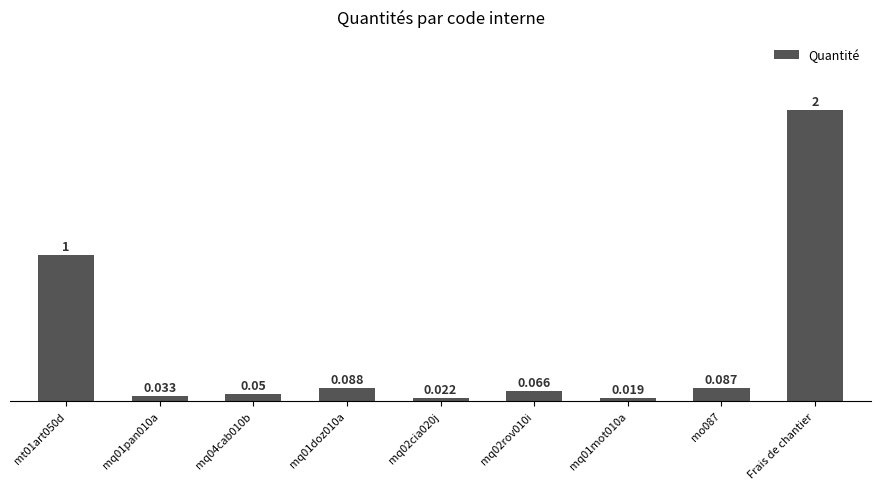

What is the label of the 3rd bar from the left?

mq04cab010b